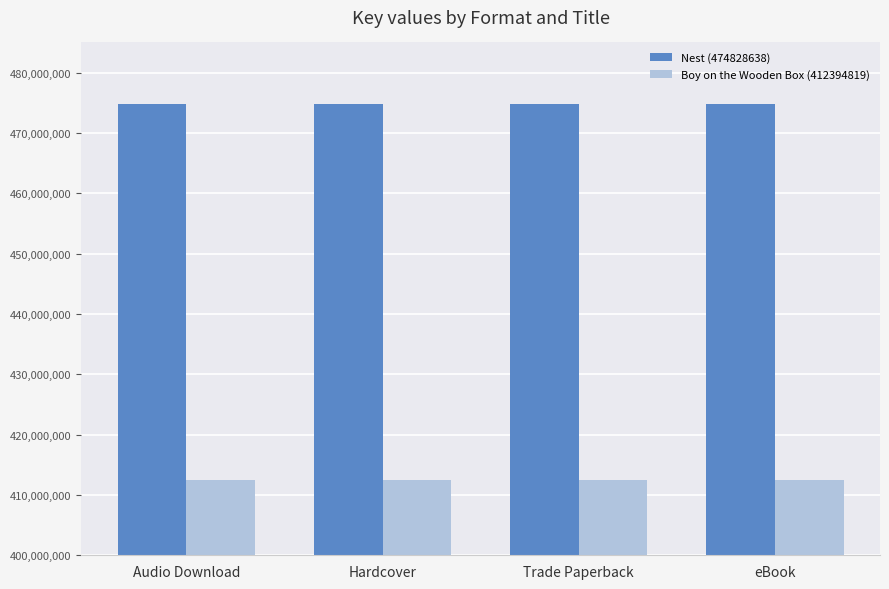

What is the total value across all series at Trade Paperback?

887223457